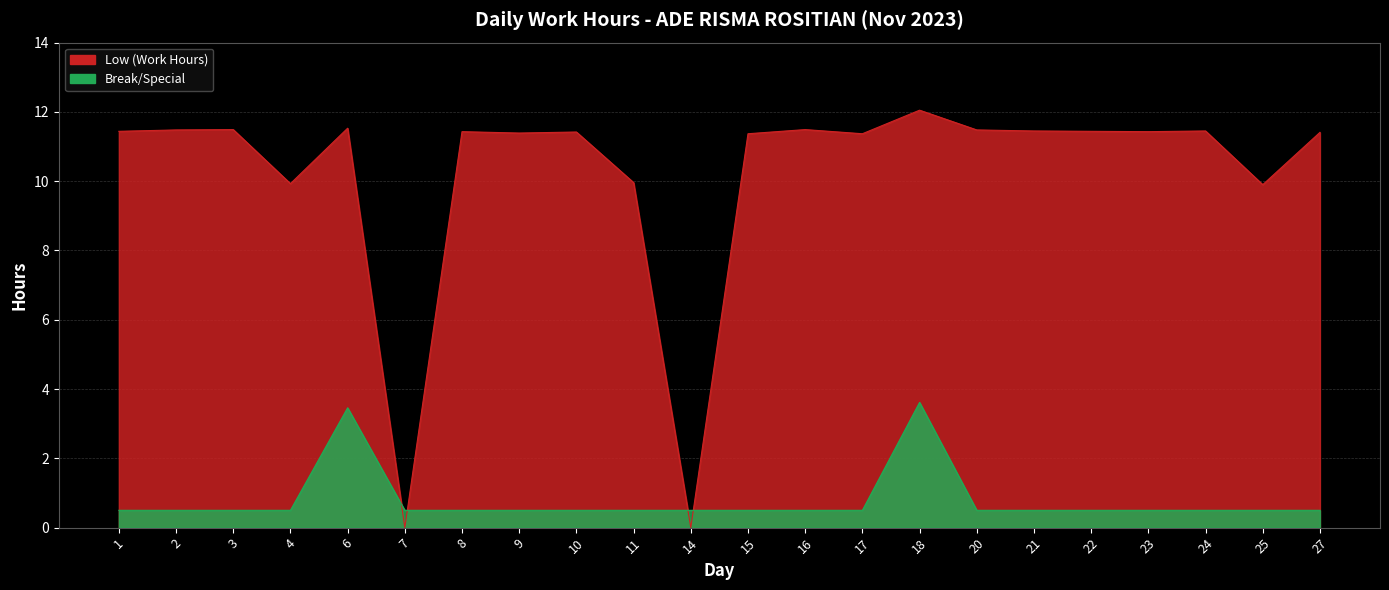

How many values exceed 11?

17